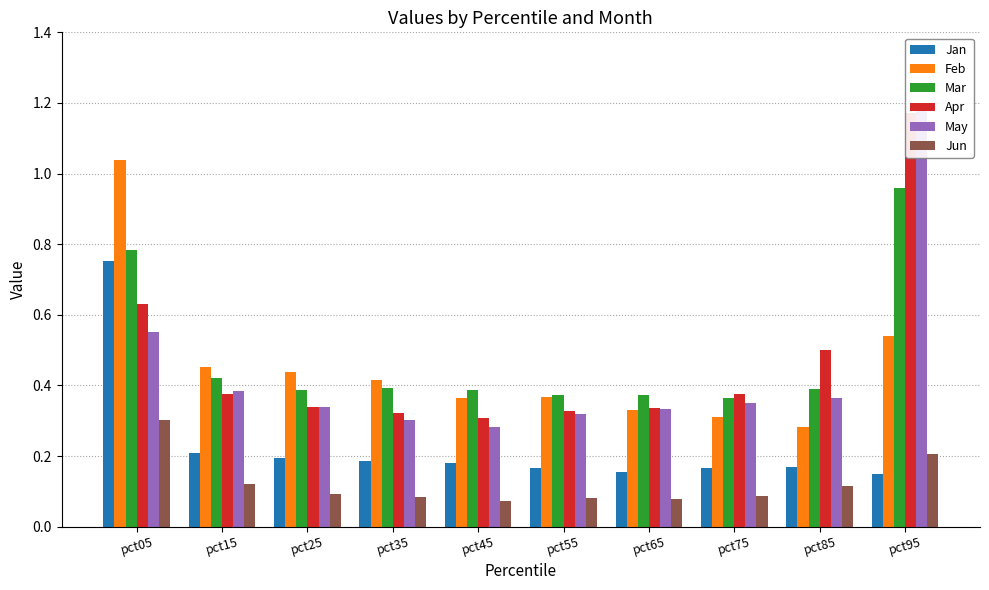

How many categories are shown in the chart?

10